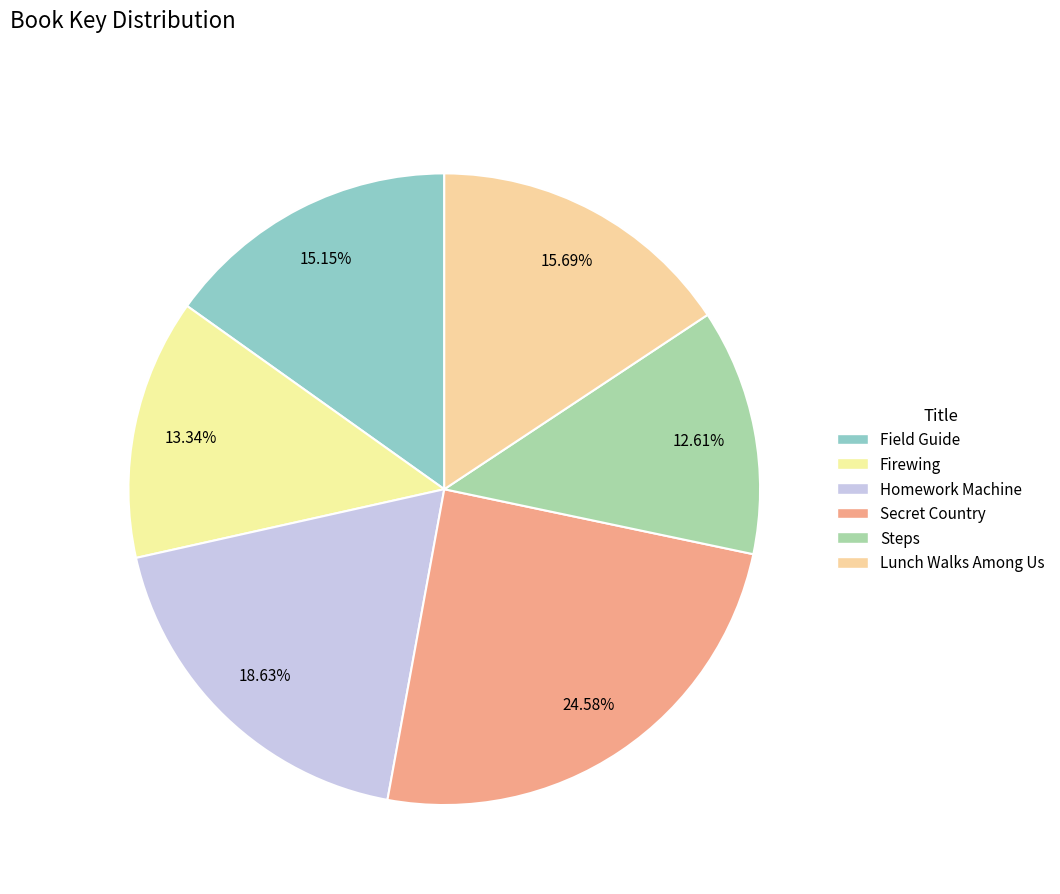

The Secret Country slice represents 16% of the pie. True or false?

False